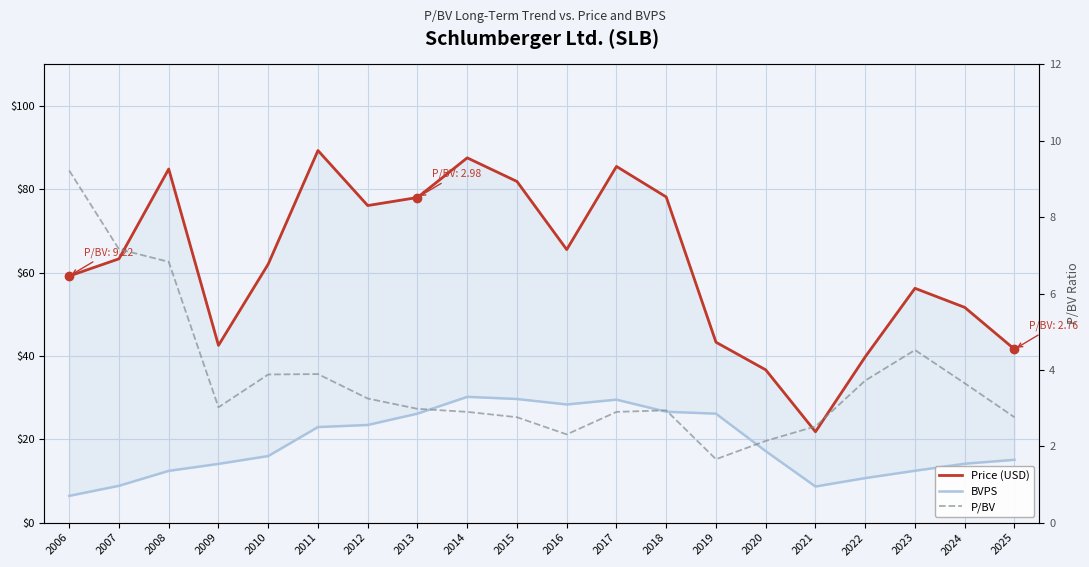

True or false: Price (USD) and P/BV cross at least once.

False